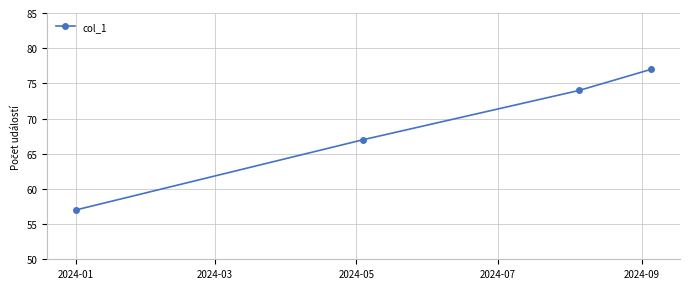

Reading right to left, transcribe all the data shown in this chart.

77	74	67	57